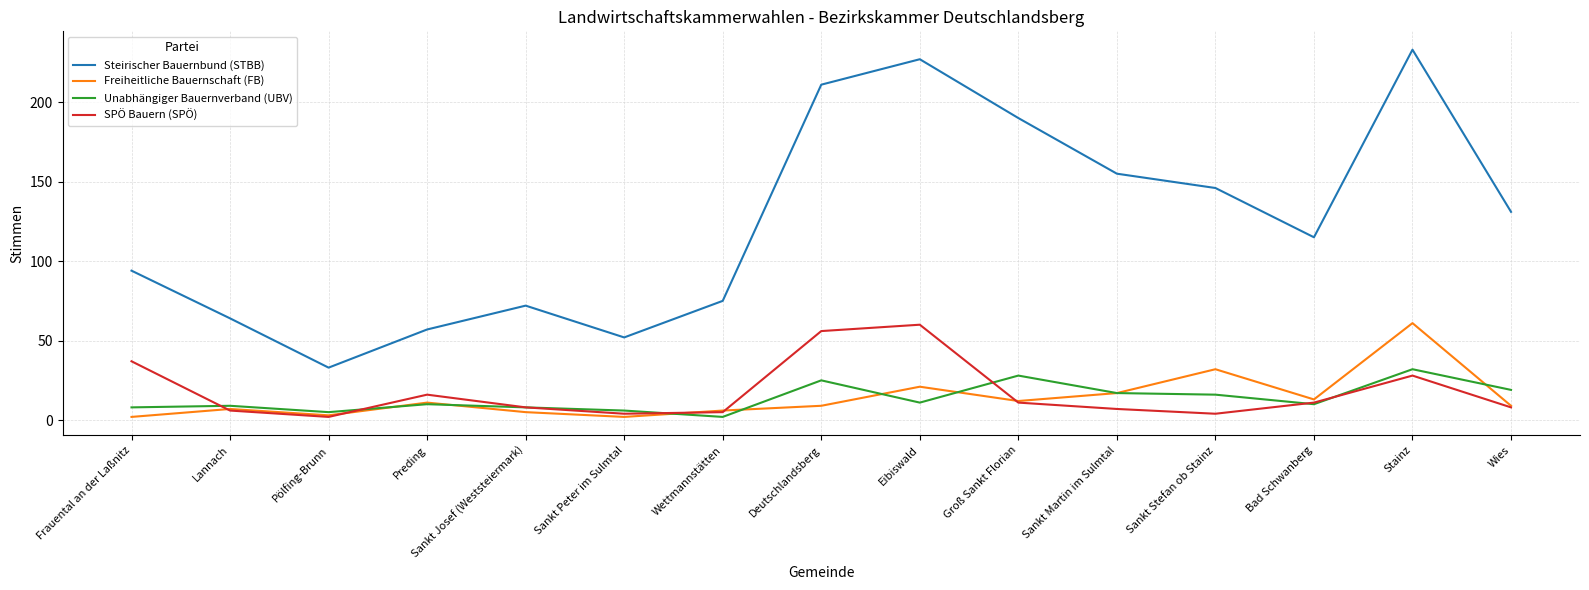

True or false: Steirischer Bauernbund (STBB) and Unabhängiger Bauernverband (UBV) cross at least once.

False